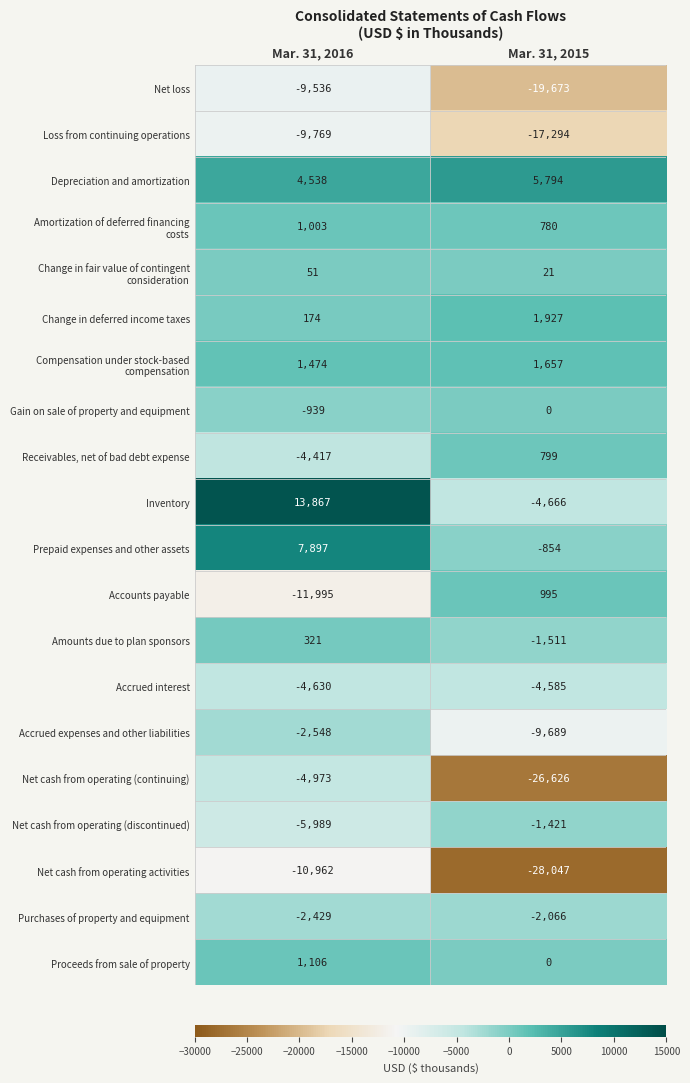

What is the total value across all series at Mar. 31, 2016?

-37756